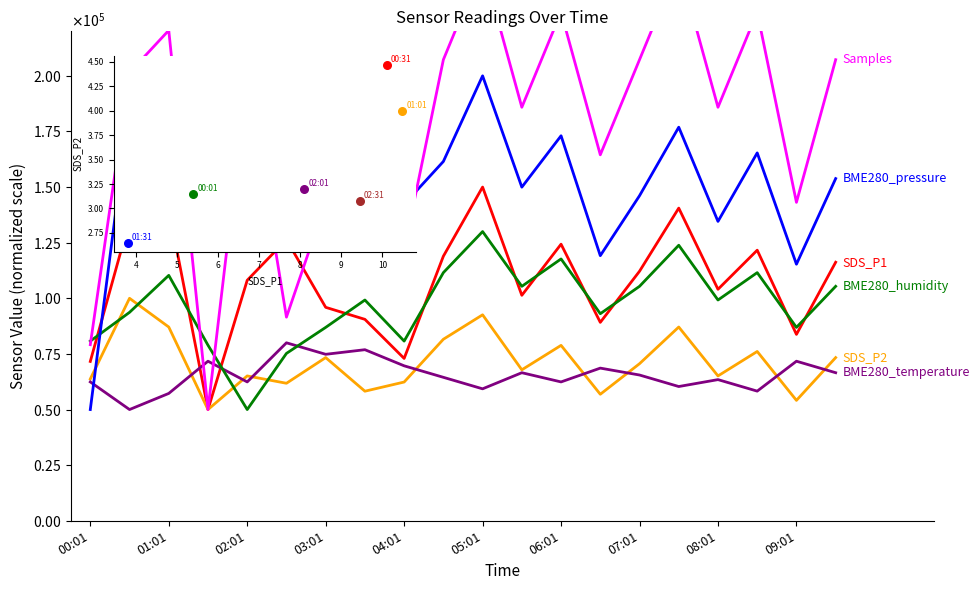

Which series reaches the maximum Y coordinate?

Samples